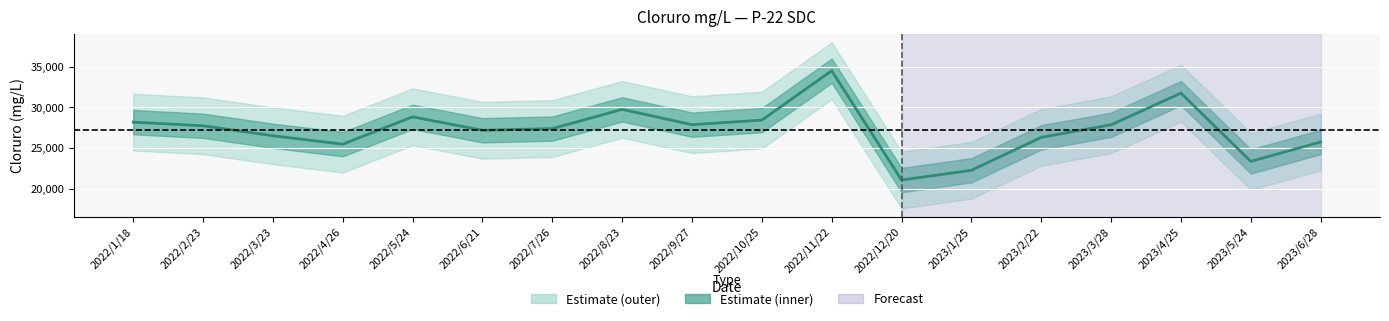

What is the difference between the second highest and second lowest values?

9506.2